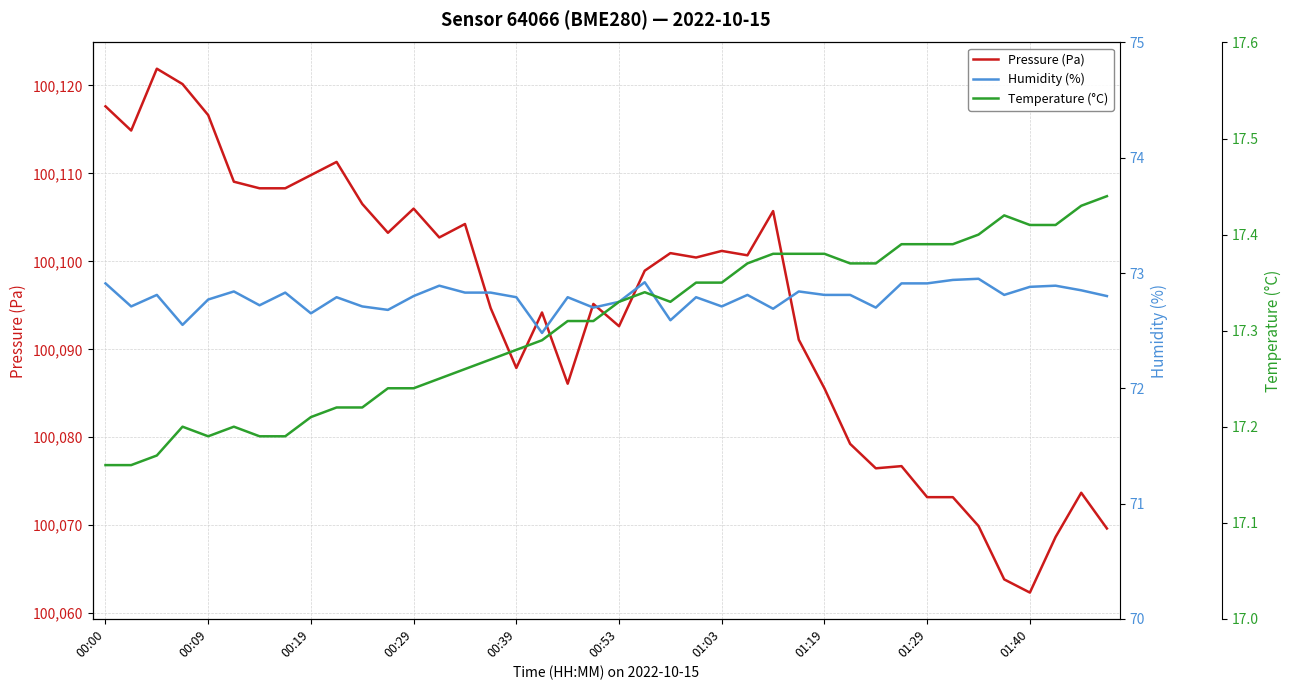

At which label does Pressure (Pa) reach its minimum?

01:40